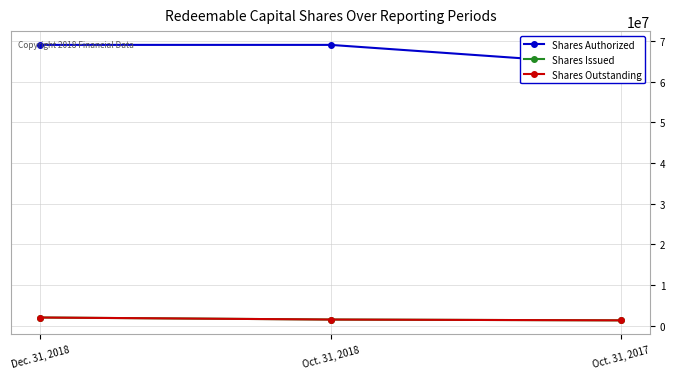

Which series has the widest spread of values?

Shares Authorized